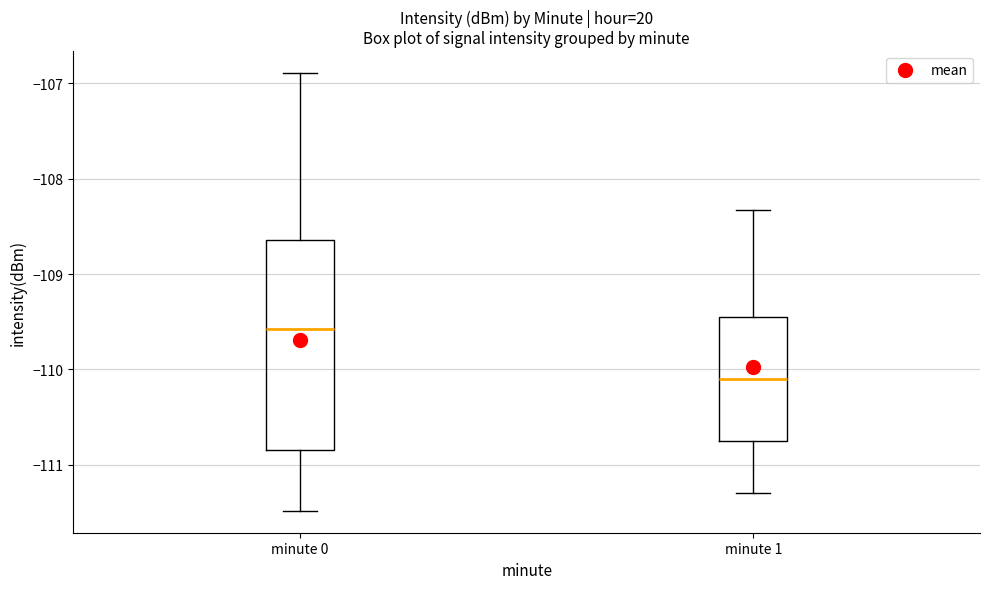

Comparing the boxes themselves (not the whiskers), which one is the tallest?

minute 0